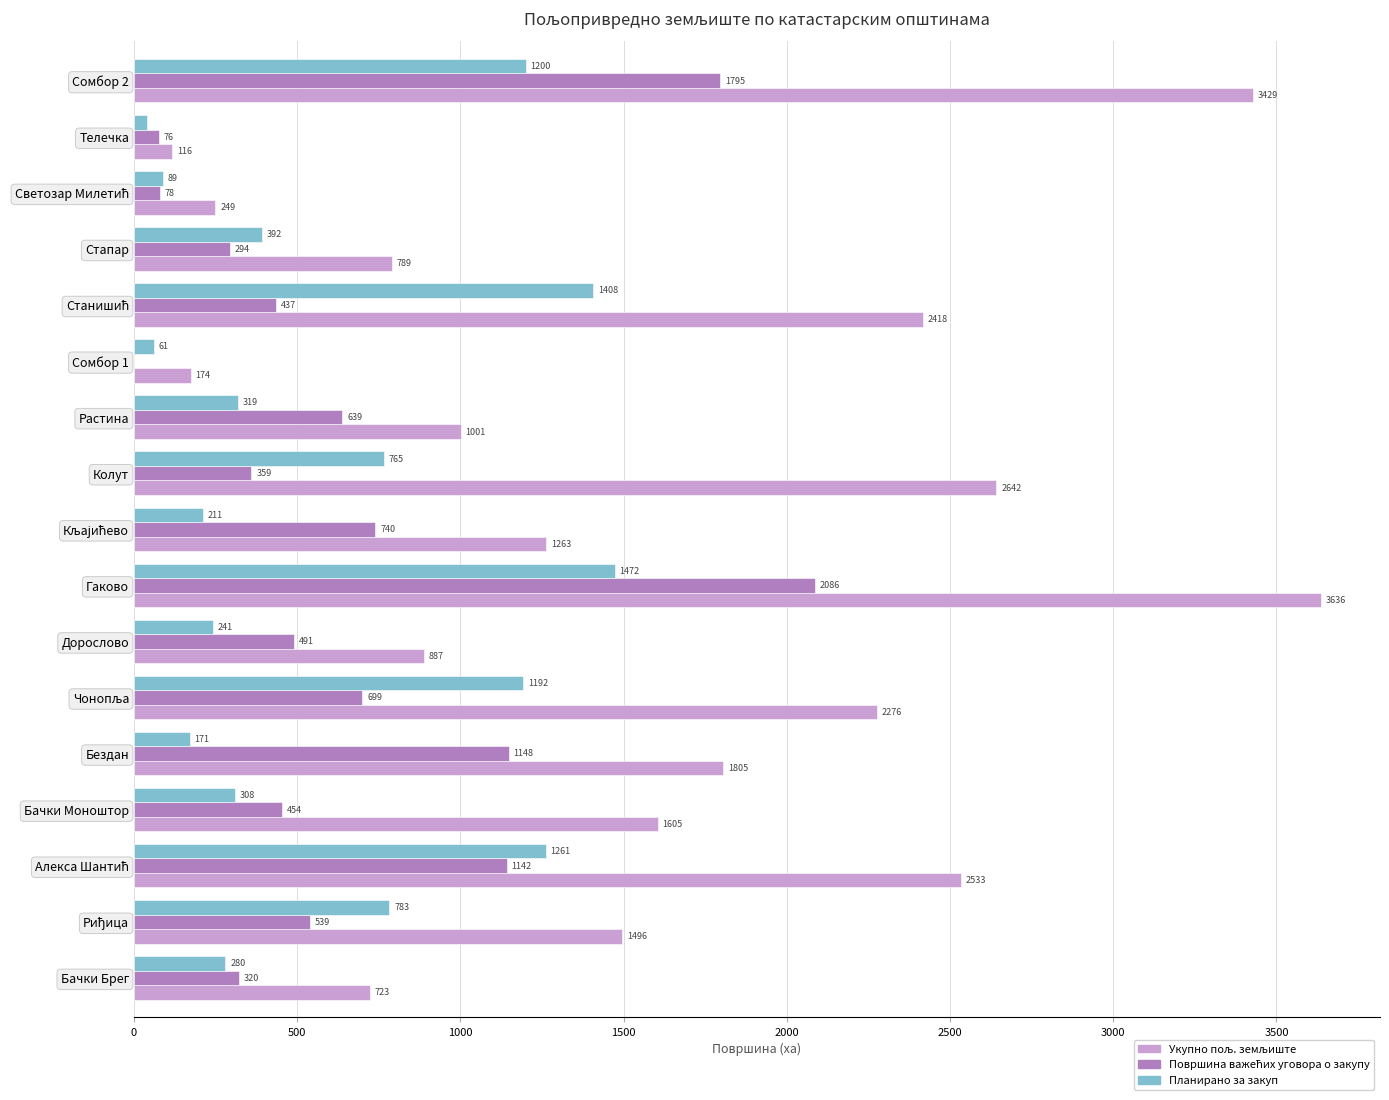

The value of Планирано за закуп at Колут is 765.1. True or false?

True